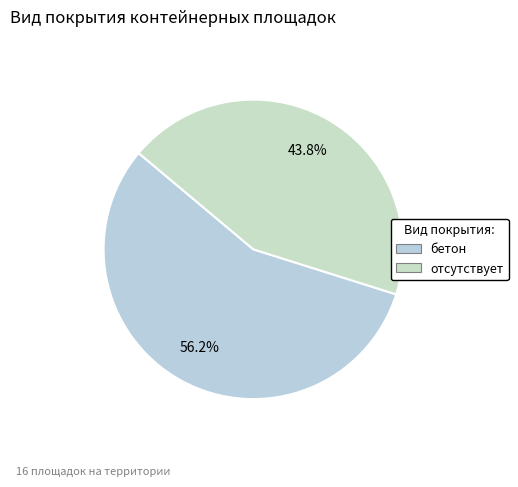

True or false: отсутствует accounts for 33% of the total.

False